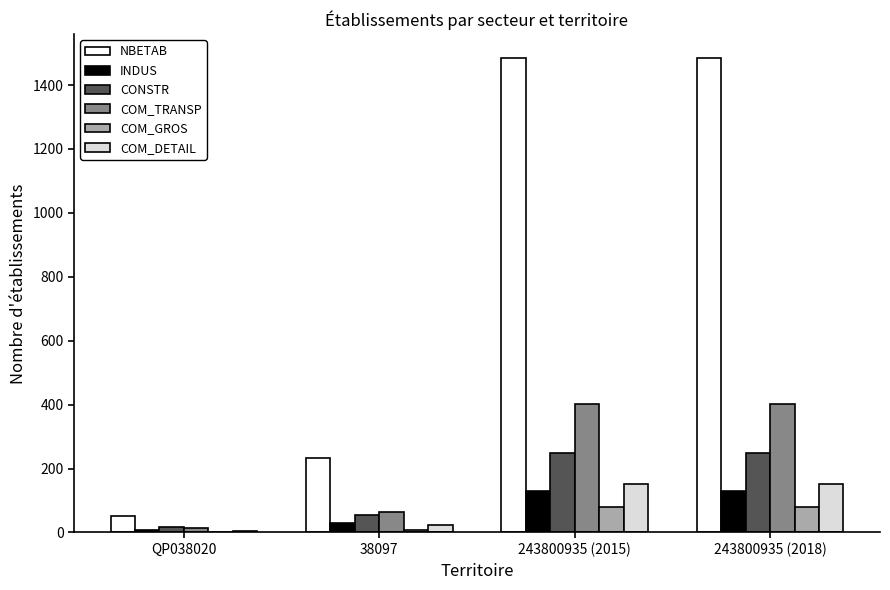

Which series changed the most between QP038020 and 243800935 (2015)?

NBETAB